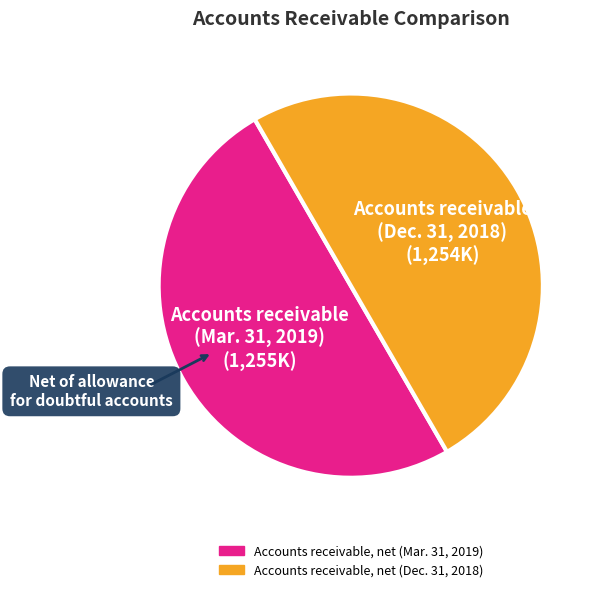

How many segments does this pie chart have?

2